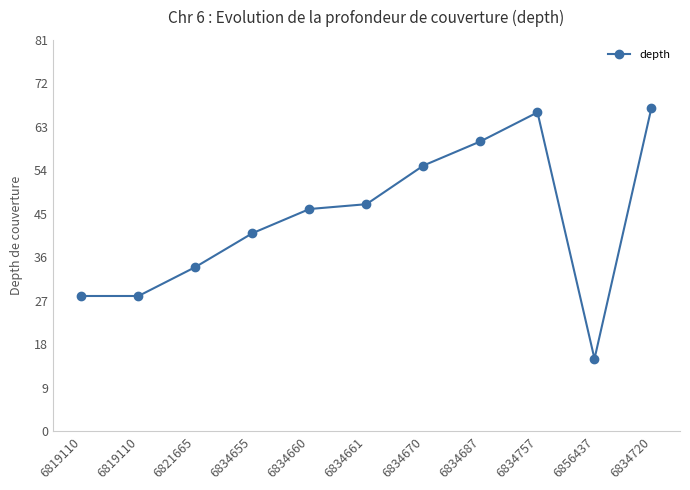

How many lines are shown in the chart?

1